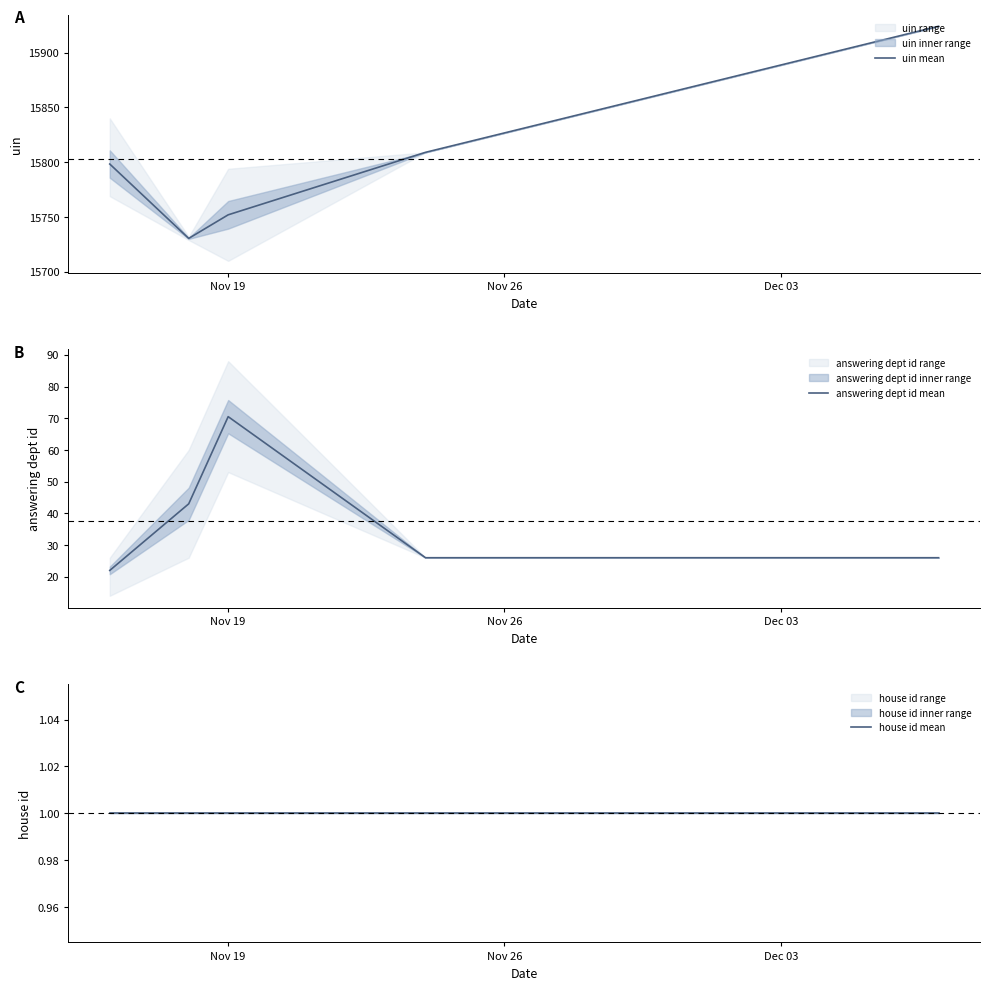

What is the lowest value of the uin mean series?

15730.5